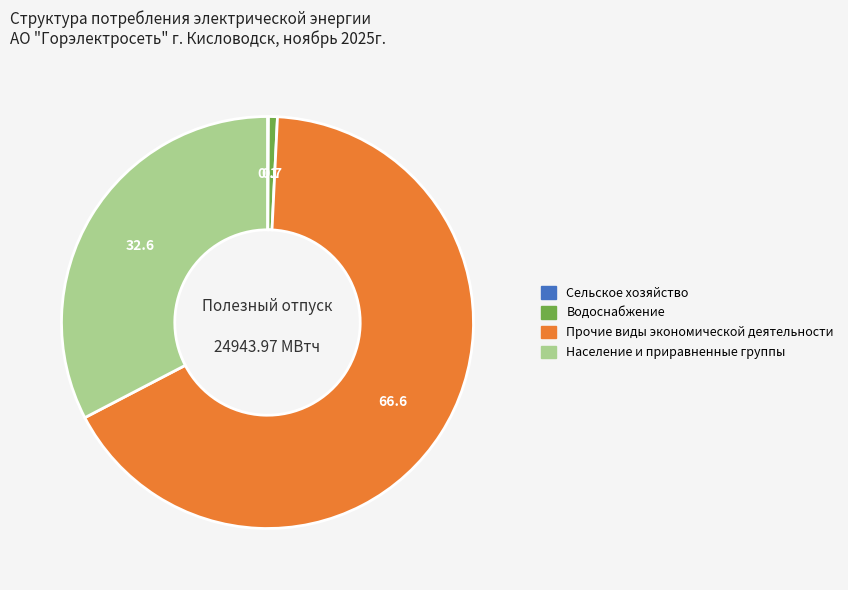

Which slice is the largest?

Прочие виды экономической деятельности